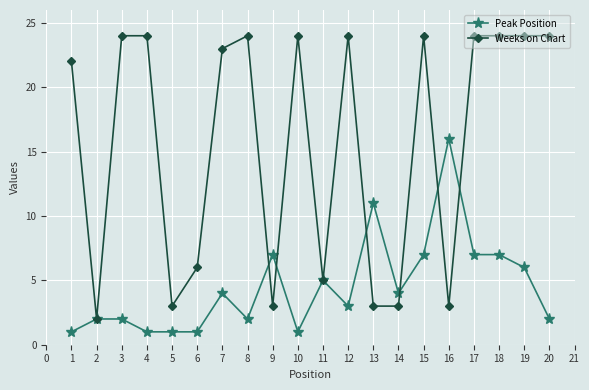

List the series in order of their overall mean, lowest first.

Peak Position, Weeks on Chart